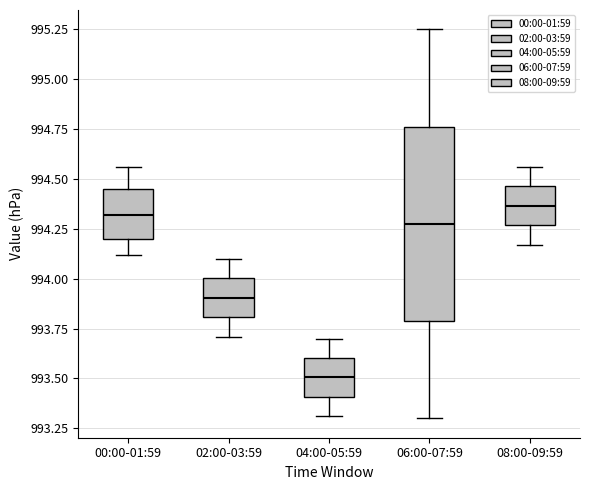

Which box is the tallest, from its lower edge to its upper edge?

06:00-07:59